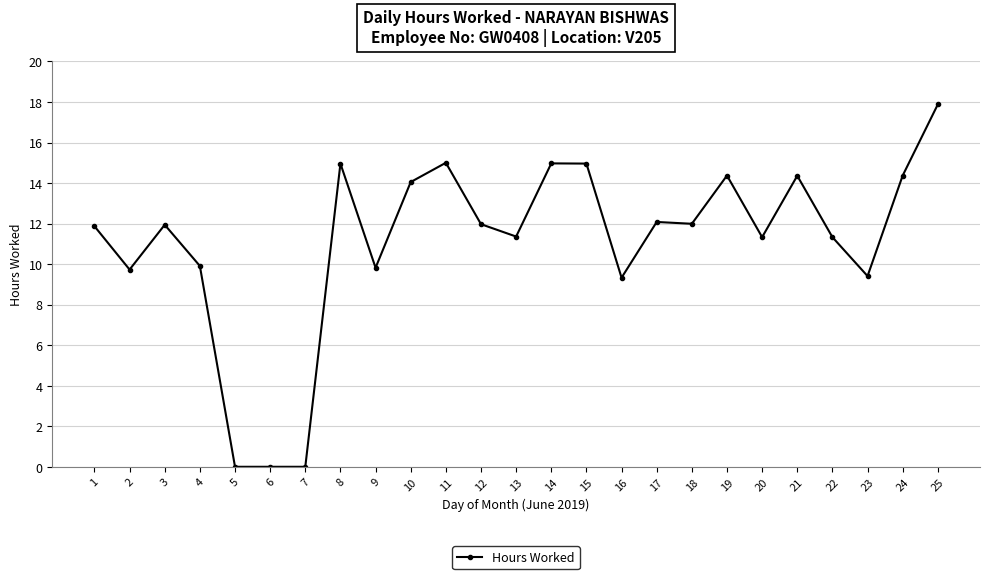

Which label corresponds to the largest value in the chart?

25